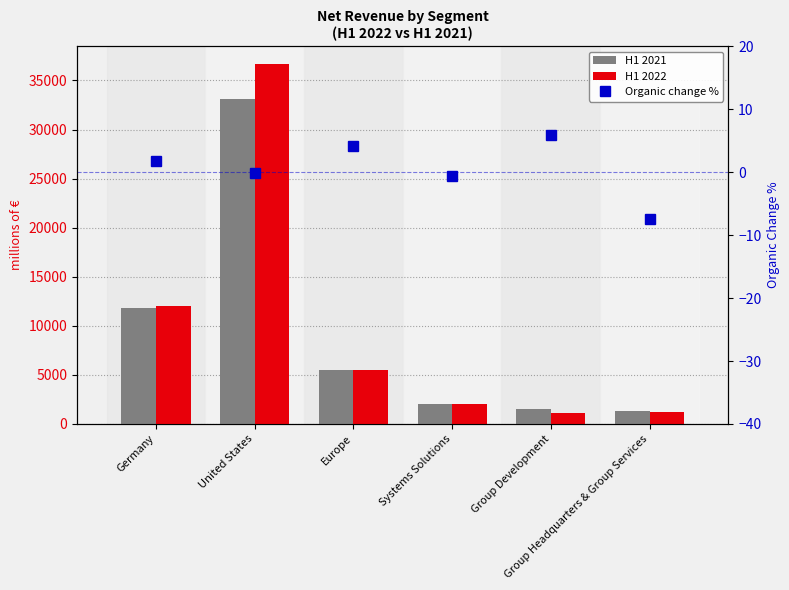

The value of H1 2021 at Europe is 2001.1. True or false?

False